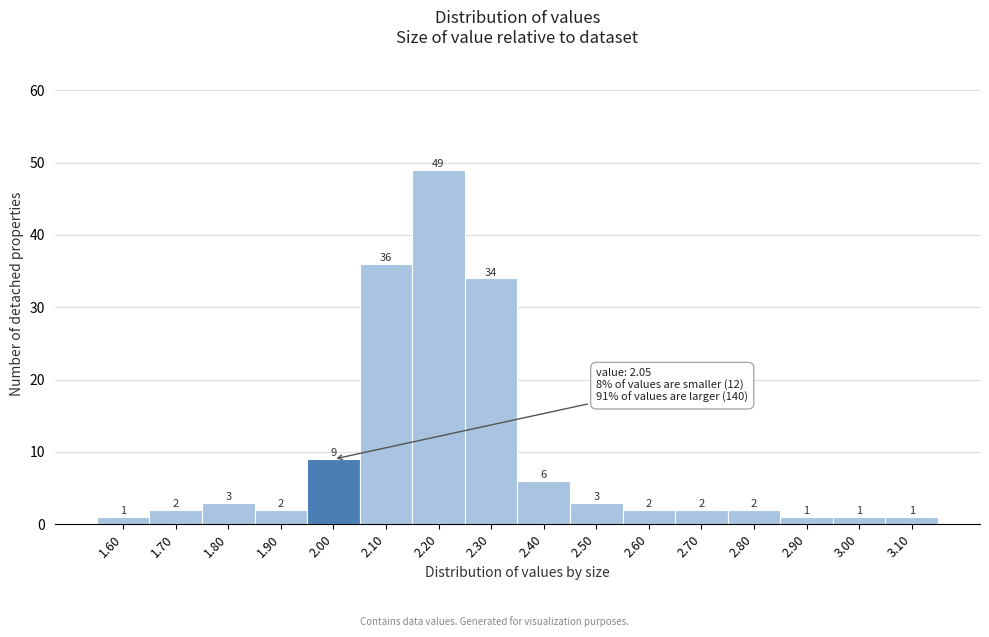

Reading left to right, extract all data points from this chart.

1	2	3	2	9	36	49	34	6	3	2	2	2	1	1	1